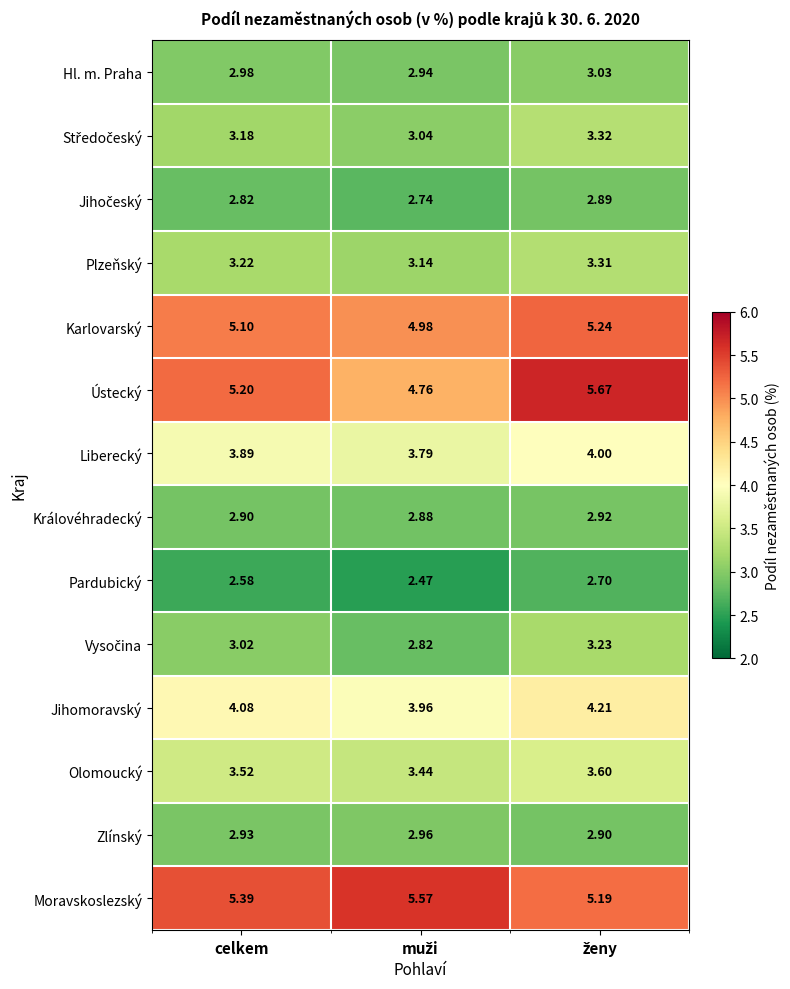

Which series has the largest total across all categories?

Moravskoslezský